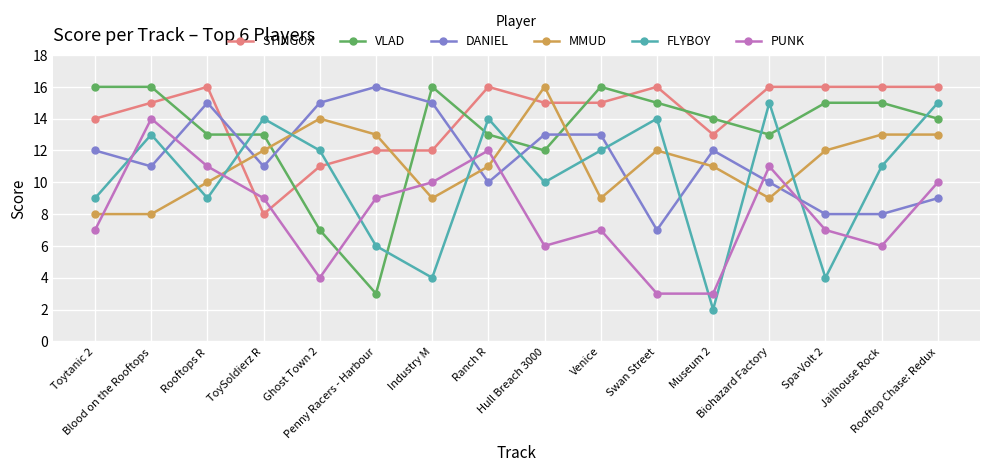

How many intersections are there between MMUD and VLAD?

4